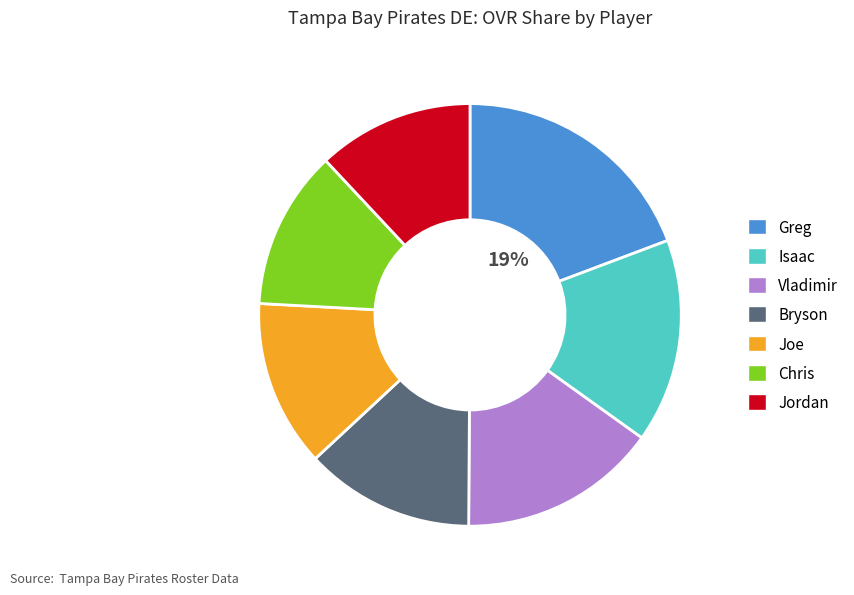

Approximately how many times larger is the value at Joe compared to Jordan?

1.1